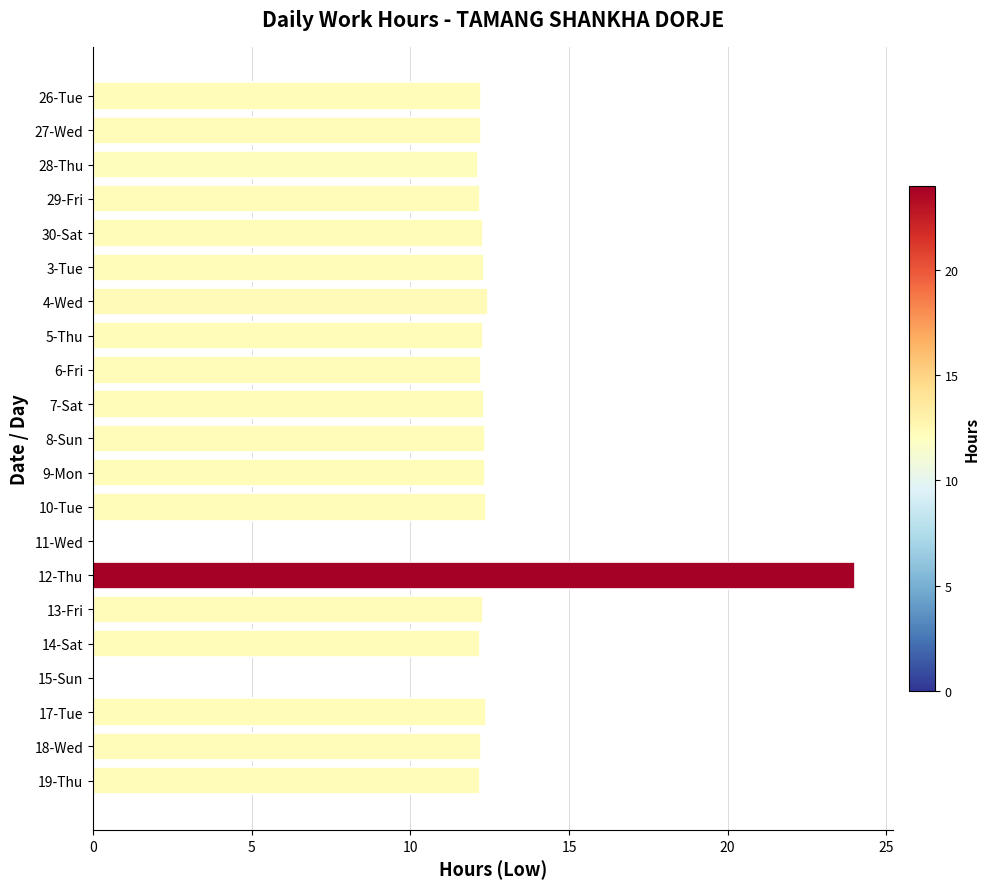

Is it true that the value at 7-Sat is 20.9?

False